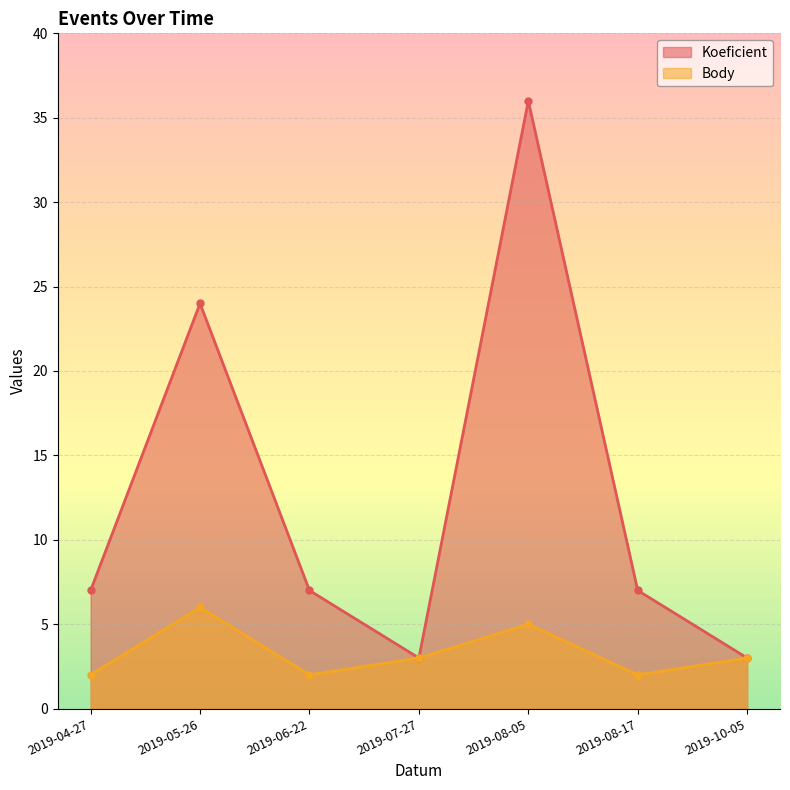

What are all the series names shown in the legend?

Koeficient, Body